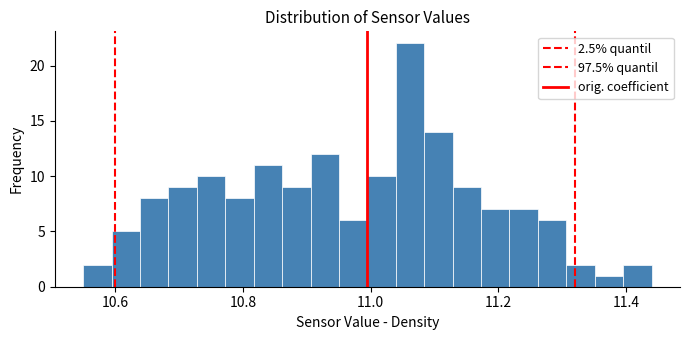

Read against the x-axis, roughly where is the centre of the tallest bar?

11.06